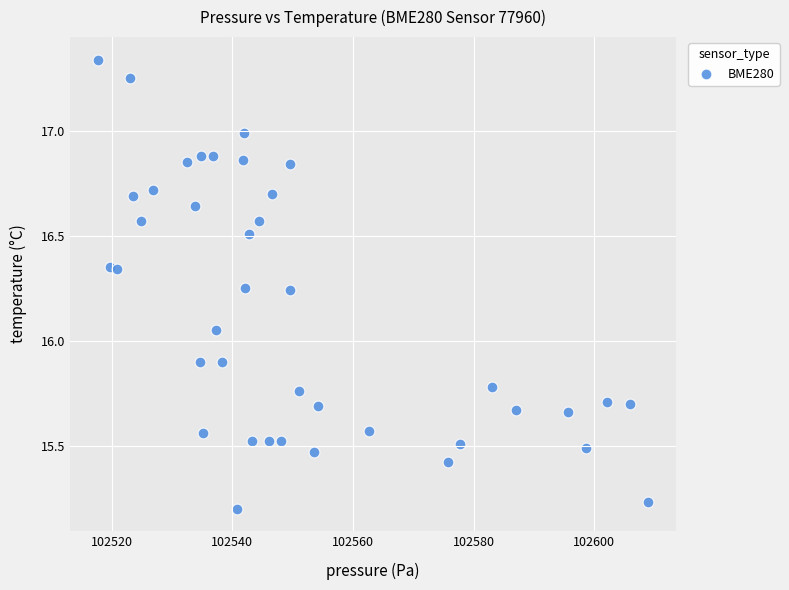

What is the range of Y values (max minus min)?

2.1